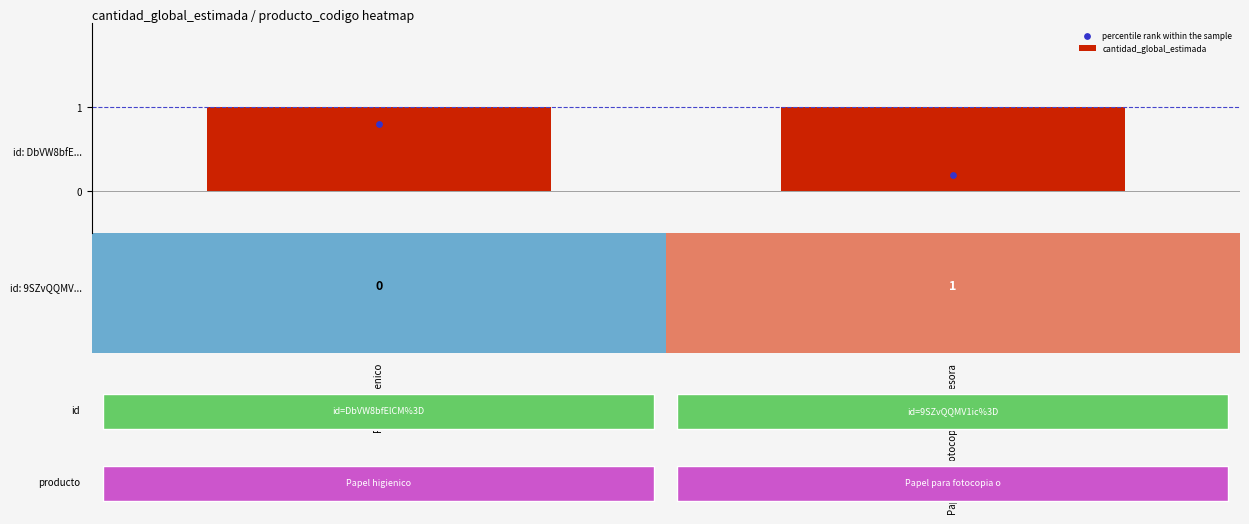

What is the lowest value of the percentile rank within the sample series?

0.2